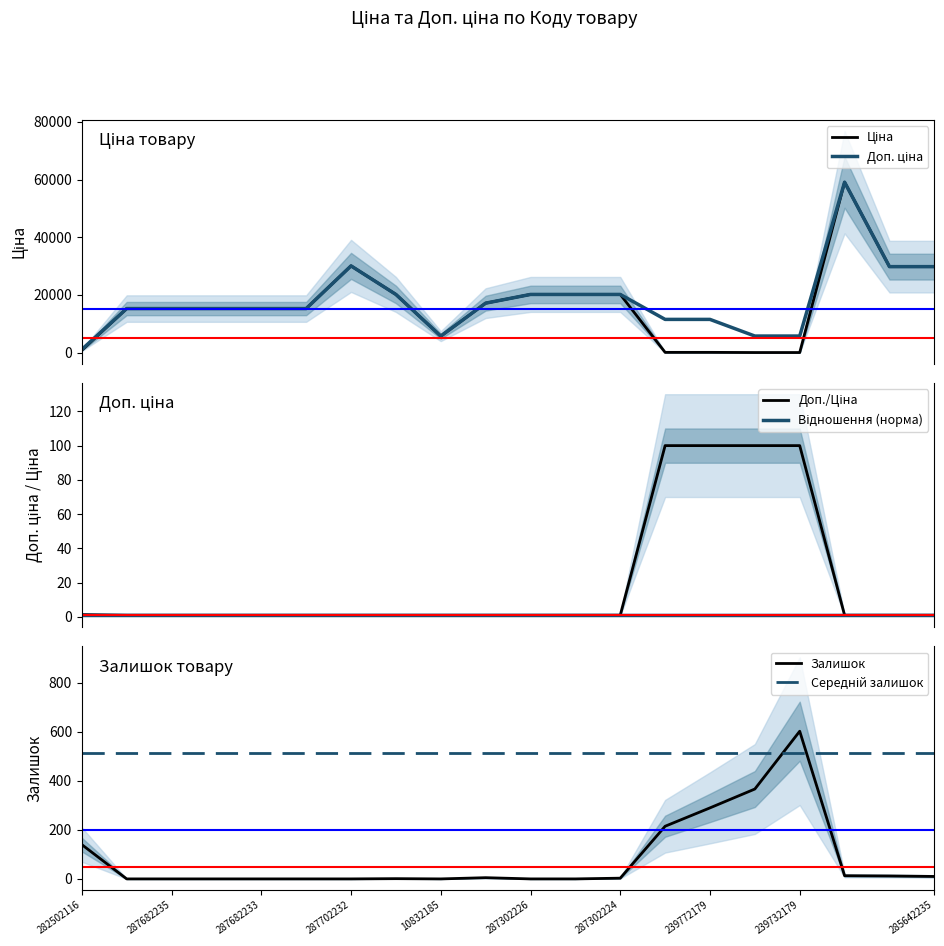

True or false: Залишок has a value of 271.4 at 239732179.

False